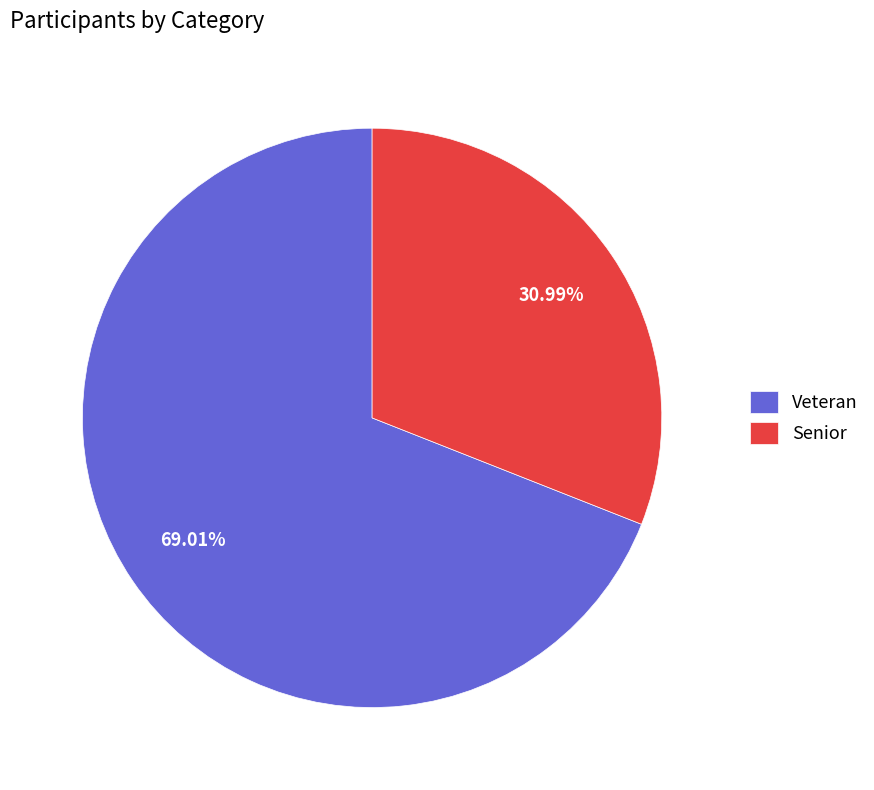

How many slices are in this pie chart?

2